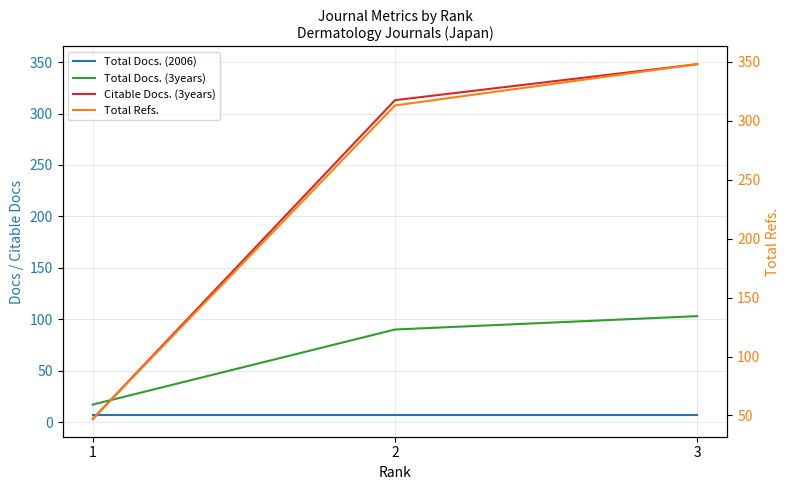

Which category has the highest value across all series?

3